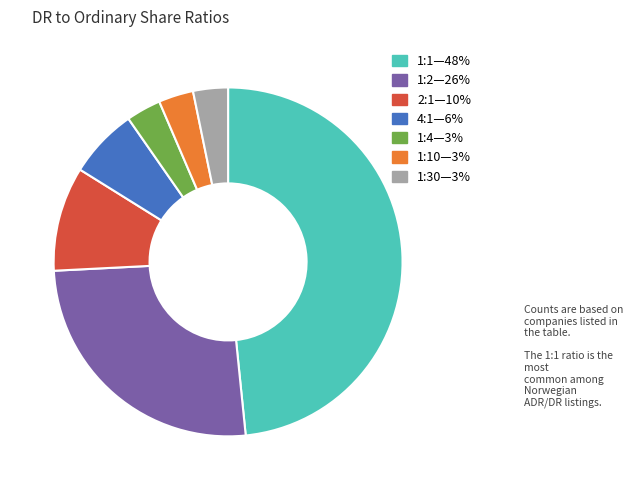

Count the number of slices in the pie.

7